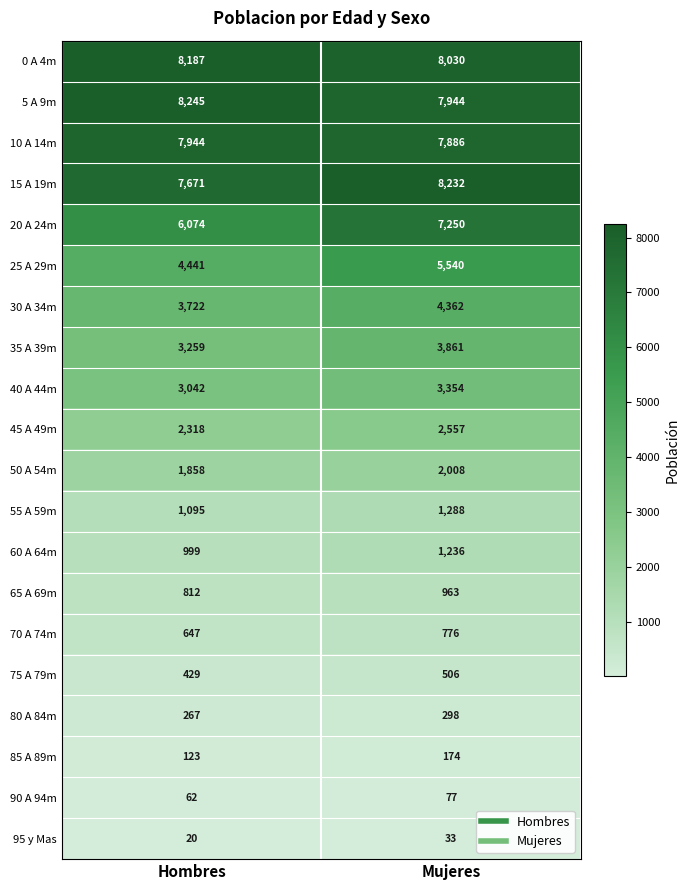

At how many categories does at least one series exceed 3134?

2